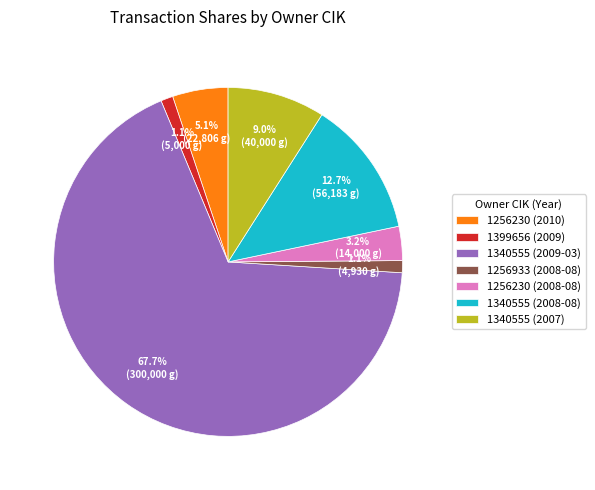

The 1256933 (2008-08) slice represents 1% of the pie. True or false?

True